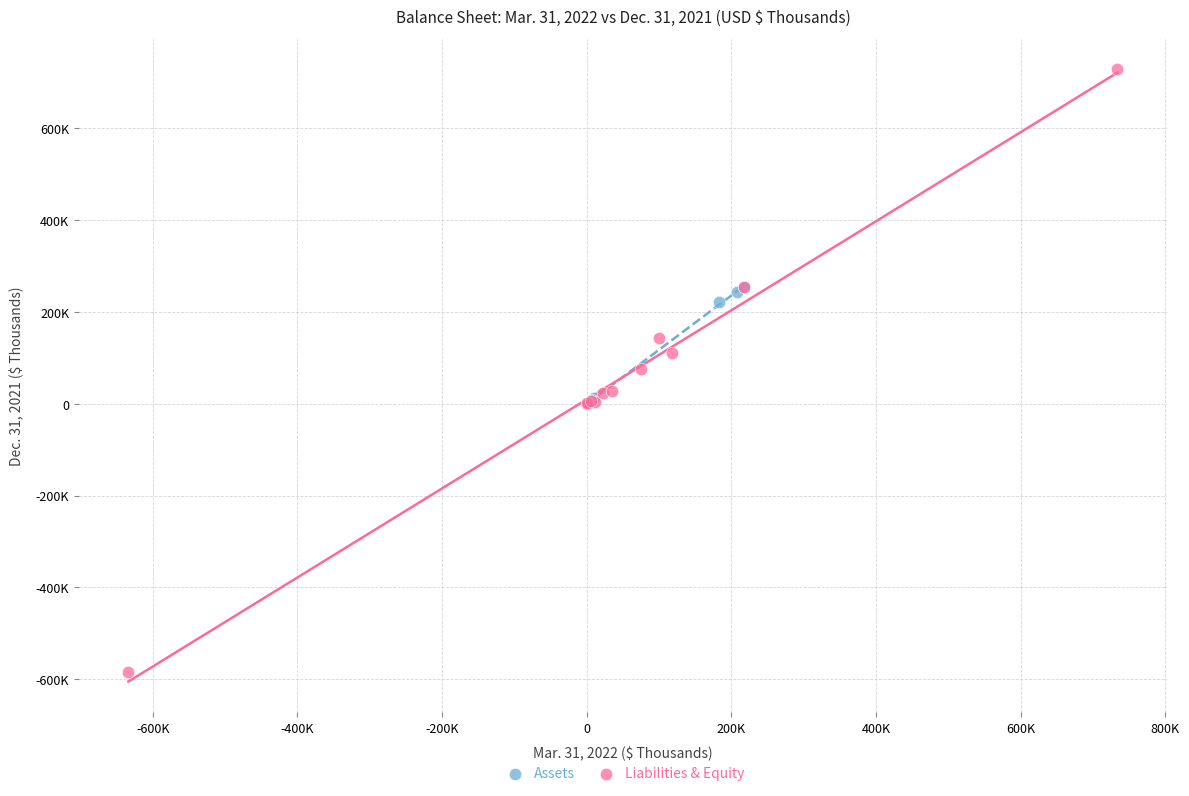

What are all the series names shown in the legend?

Assets, Liabilities & Equity